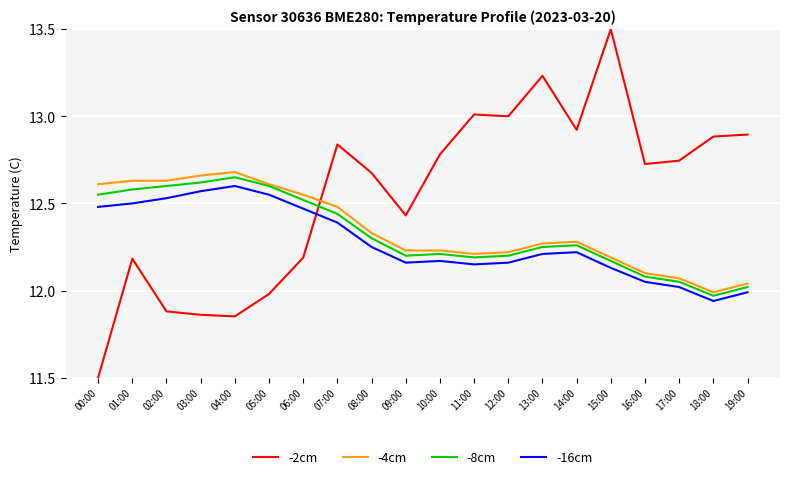

Between 07:00 and 12:00, which series saw the biggest shift?

-4cm